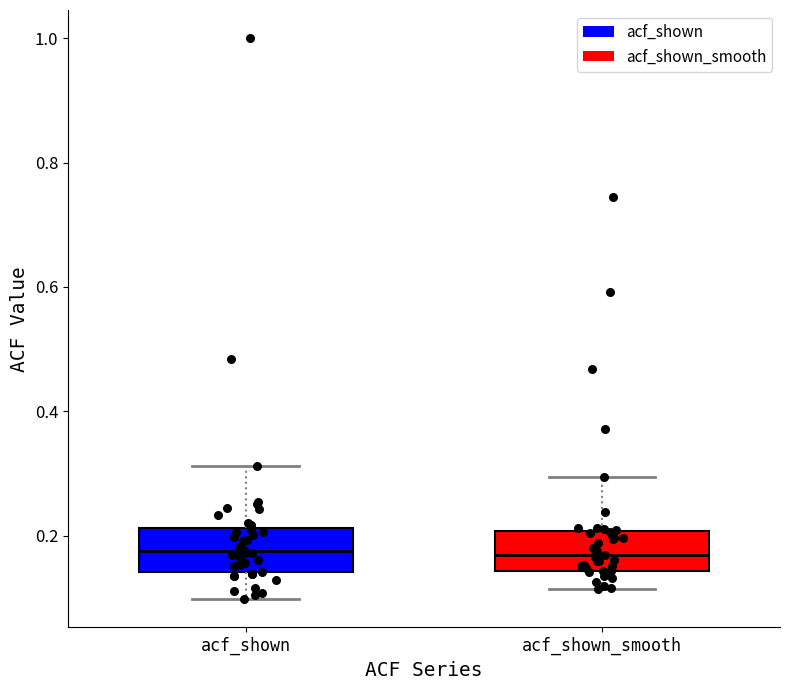

Reading left to right, transcribe this box plot: for each box, give where its median line is, the range the box spans, and where its two whiskers end, as read against the y-axis. The values are not printed on the chart, so give them approximately, as read against the axis.

acf_shown: median 0.18, box 0.14 to 0.22, whiskers 0.10 to 0.32
acf_shown_smooth: median 0.16, box 0.14 to 0.20, whiskers 0.12 to 0.30